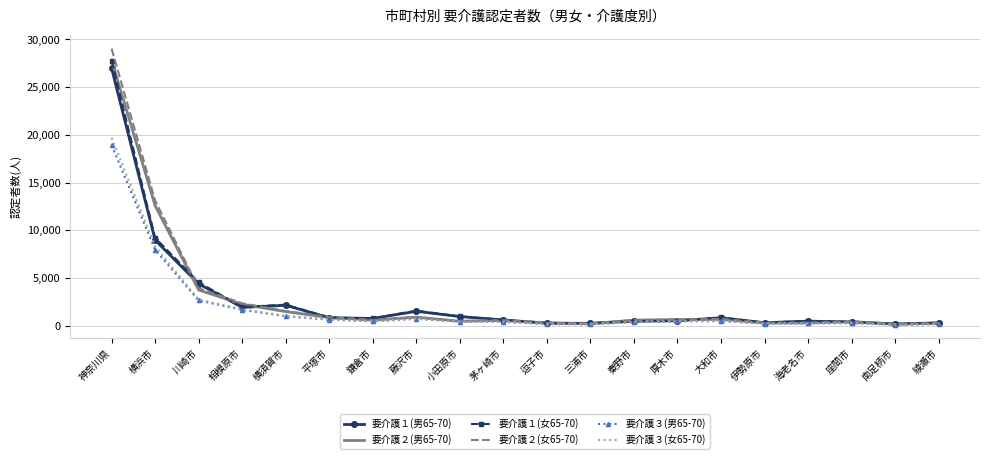

Which series has the largest range (max minus min)?

要介護２(女65-70)